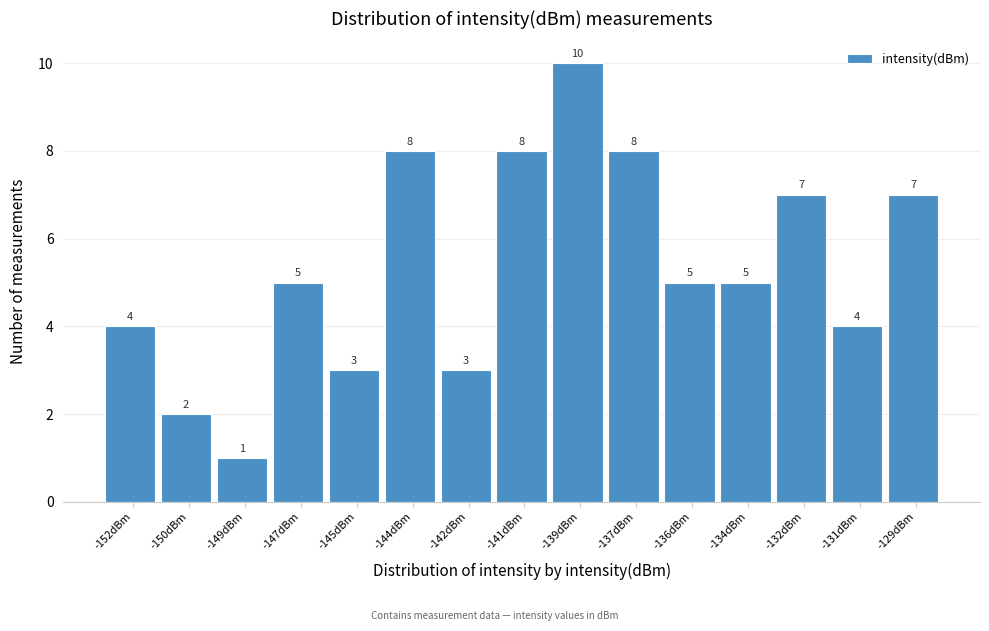

Reading right to left, extract all data points from this chart.

-129dBm=7	-131dBm=4	-132dBm=7	-134dBm=5	-136dBm=5	-137dBm=8	-139dBm=10	-141dBm=8	-142dBm=3	-144dBm=8	-145dBm=3	-147dBm=5	-149dBm=1	-150dBm=2	-152dBm=4